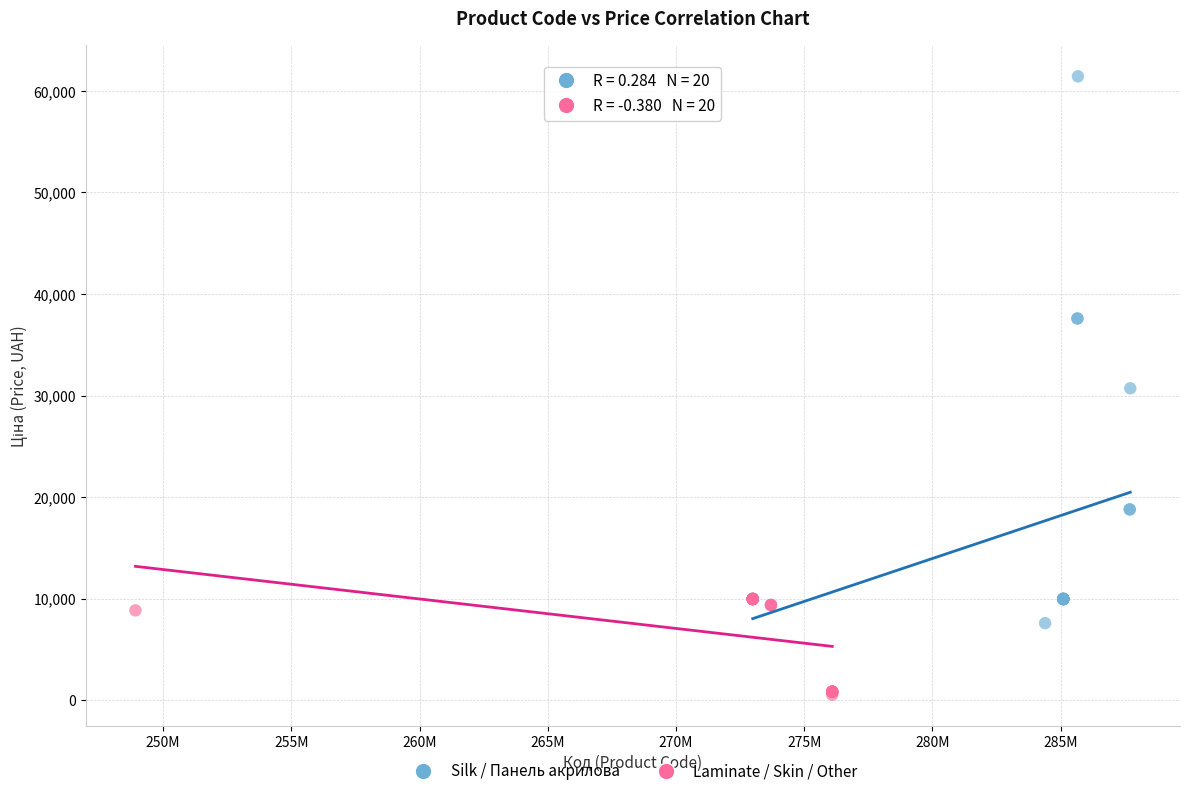

Which series reaches the maximum Y coordinate?

Silk / Панель акрилова